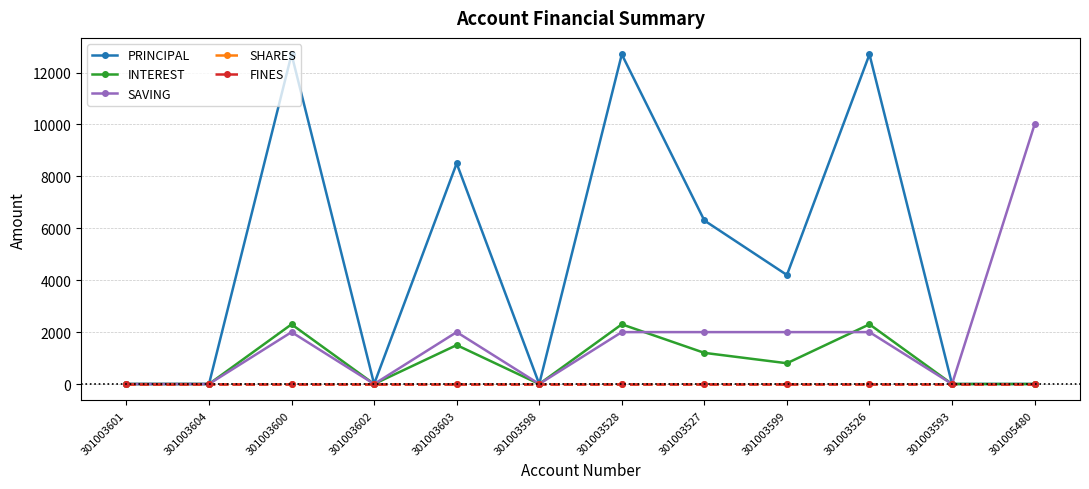

Does the chart have visible grid lines?

Yes